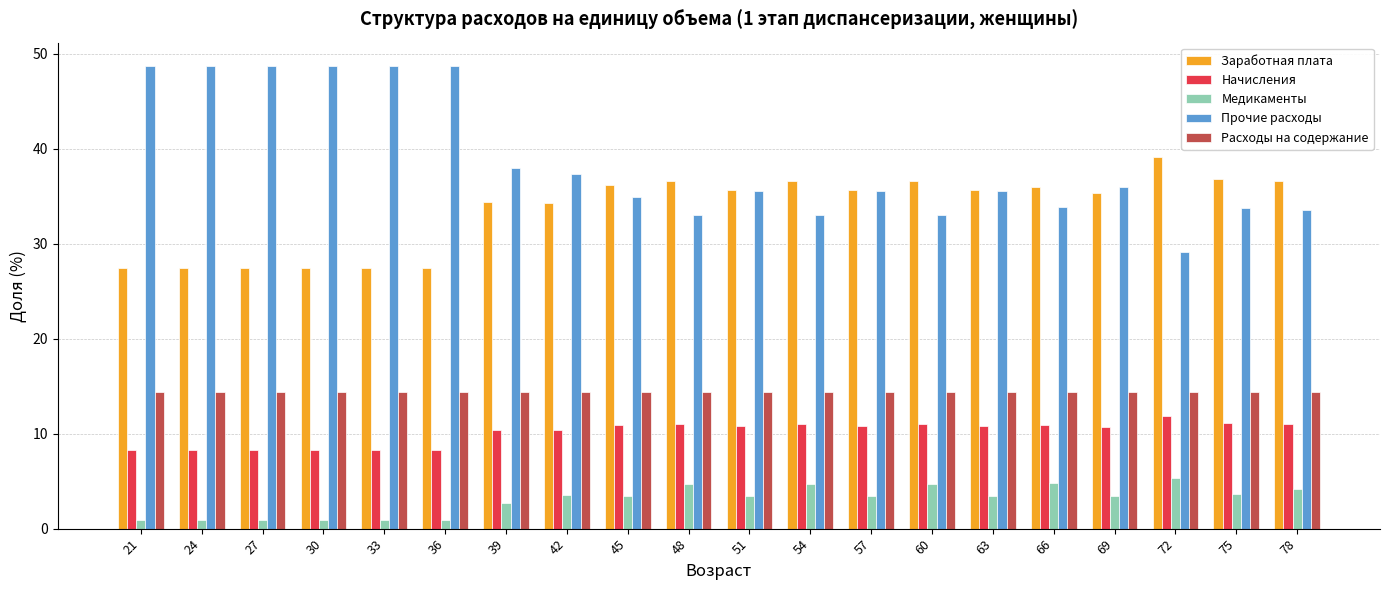

How many series are shown in this chart?

5